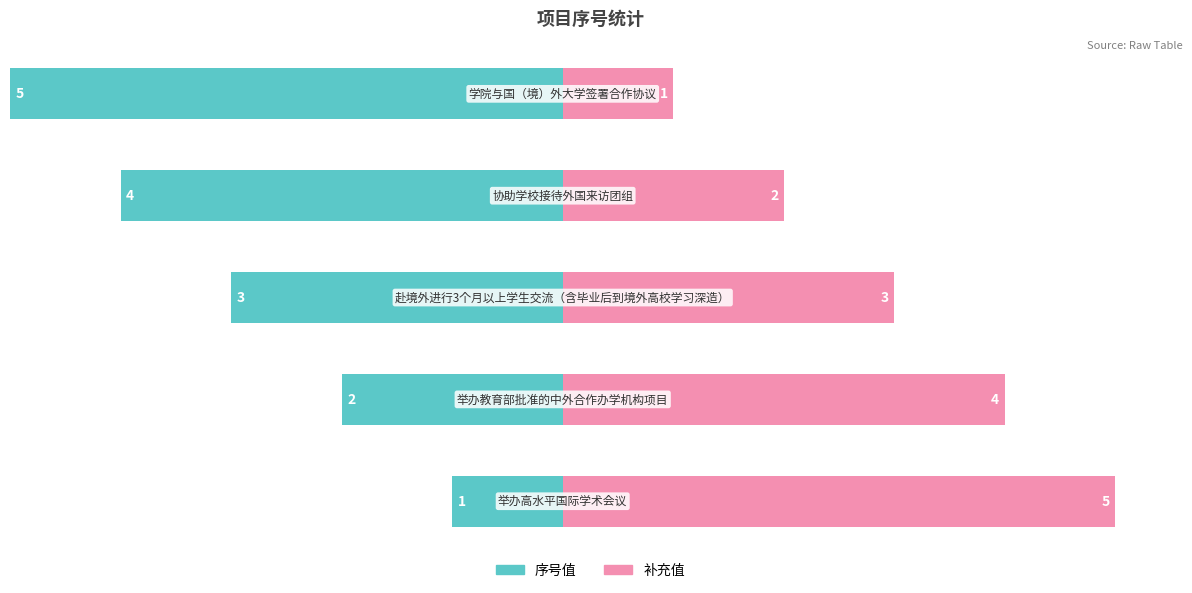

Which series has the widest spread of values?

序号值